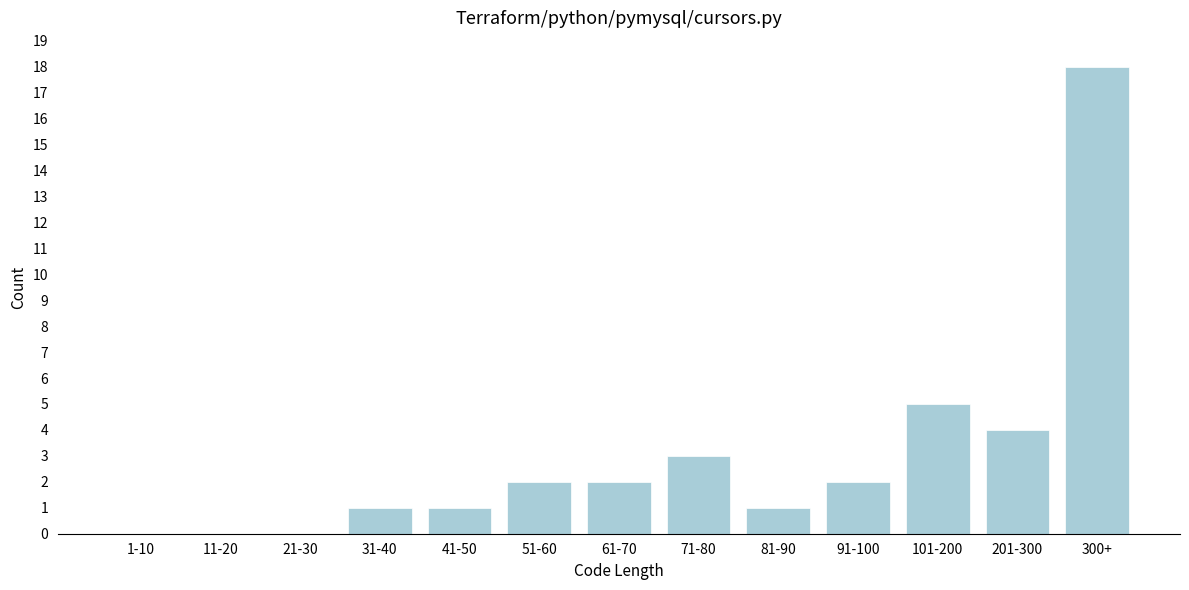

Reading left to right, list all the values displayed in this chart.

1-10=0	11-20=0	21-30=0	31-40=1	41-50=1	51-60=2	61-70=2	71-80=3	81-90=1	91-100=2	101-200=5	201-300=4	300+=18